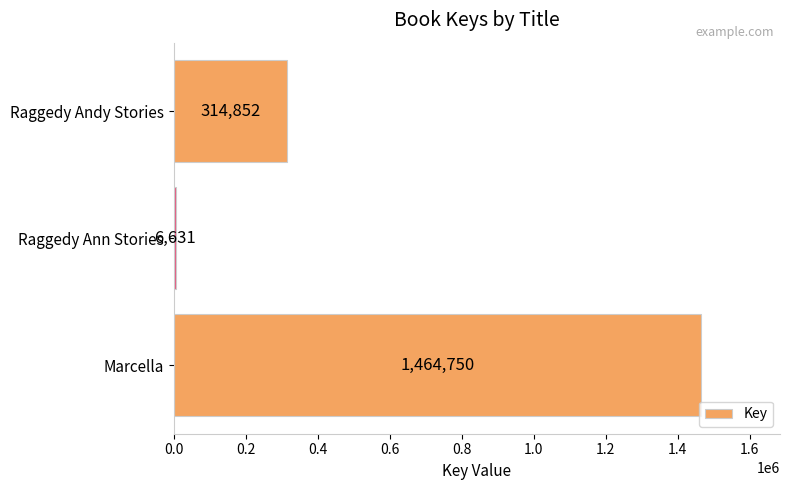

What position from the top is Raggedy Ann Stories?

2